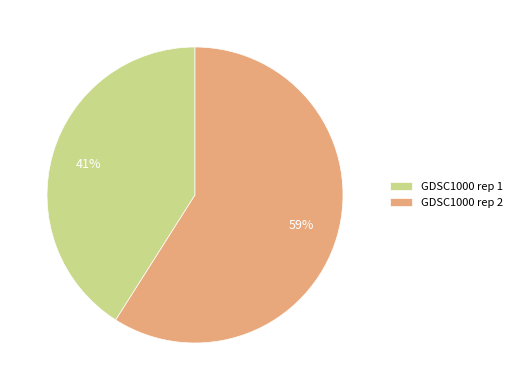

To the nearest percent, what is the average slice percentage?

50%